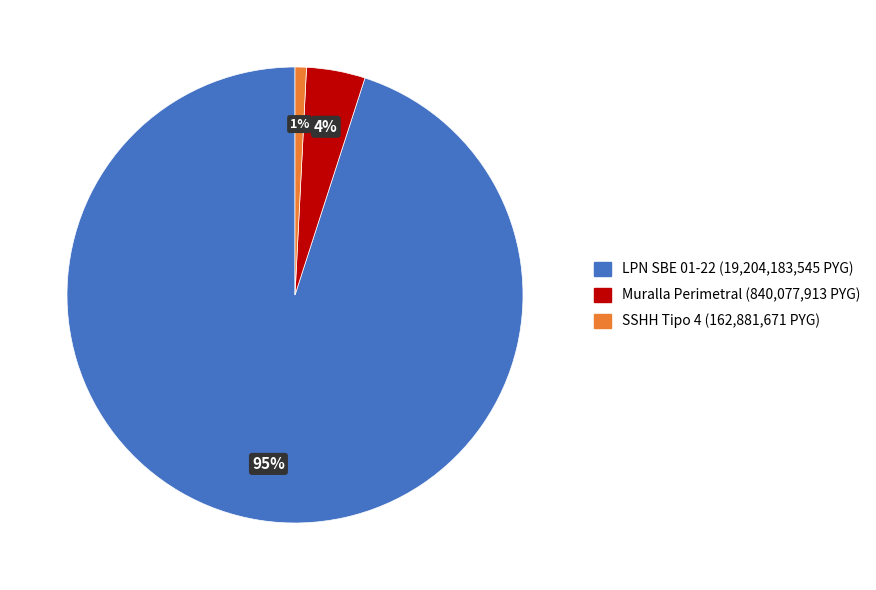

How many segments does this pie chart have?

3